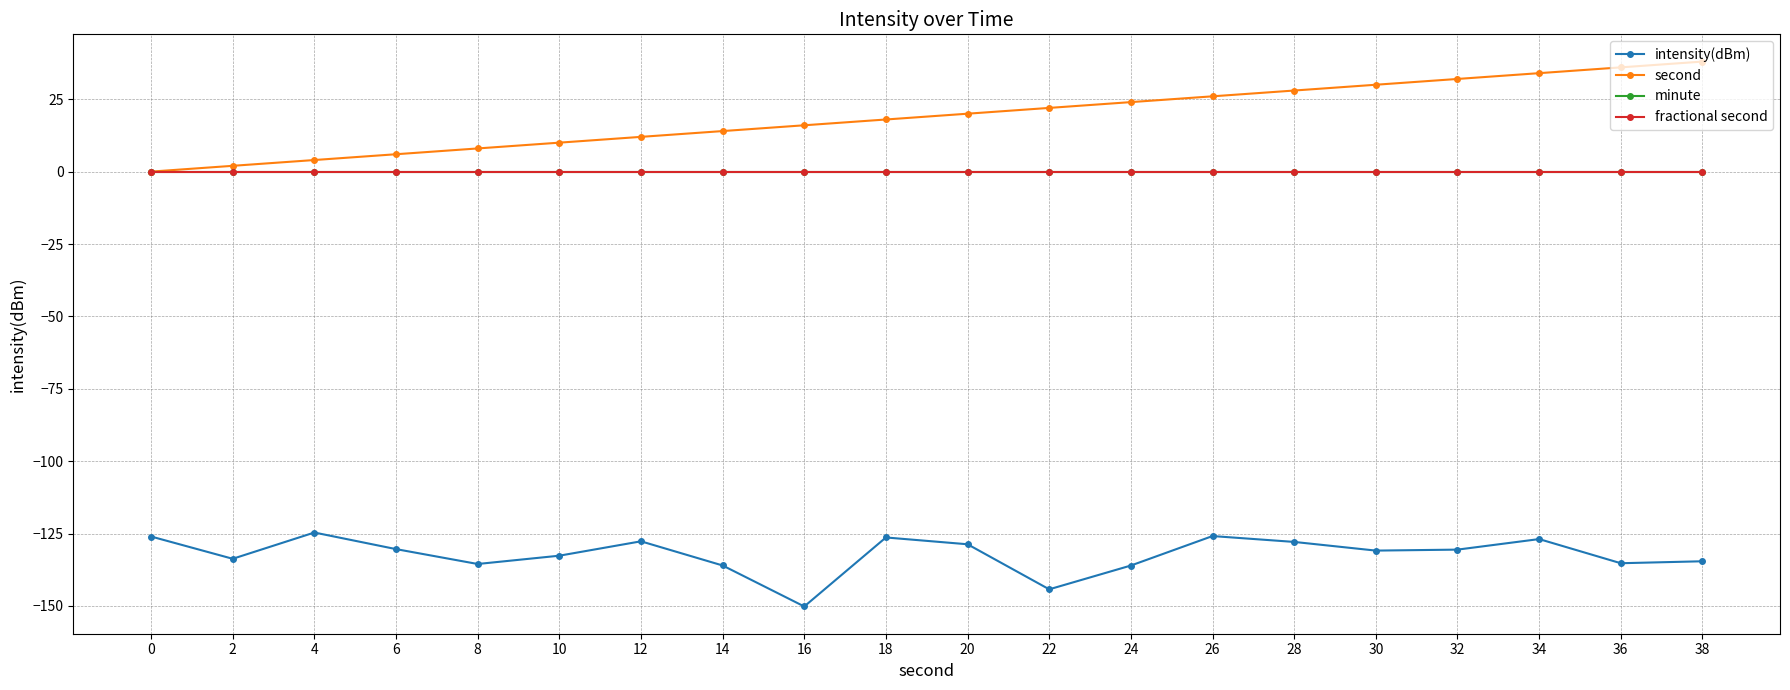

True or false: intensity(dBm) and second intersect in this chart.

False